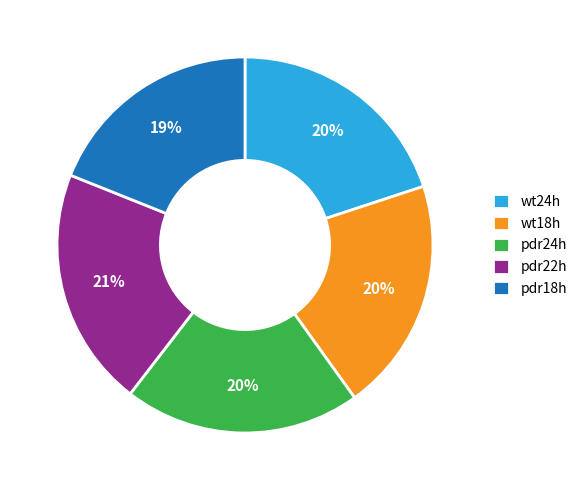

Does wt18h account for over 50% of the chart?

No